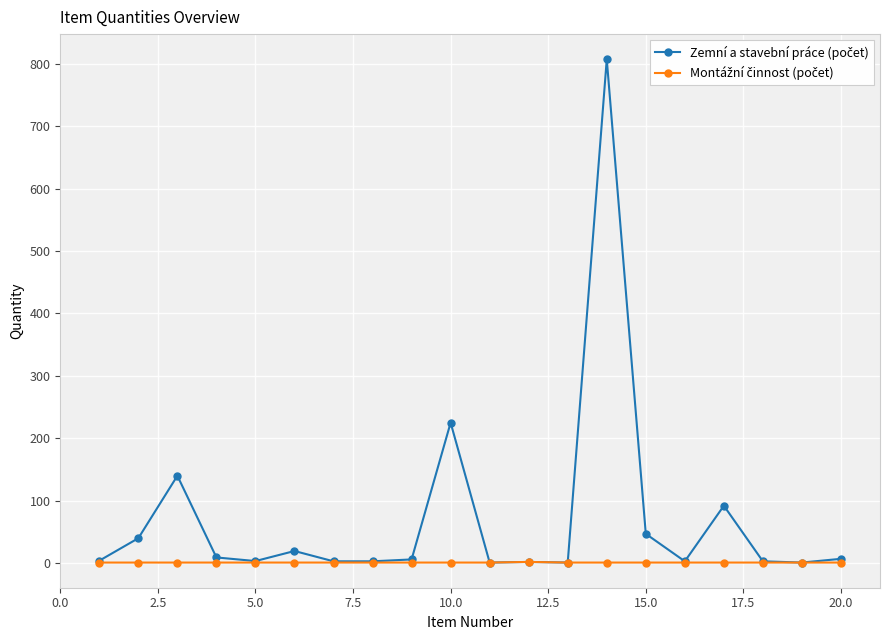

What is the greatest value displayed?

807.0